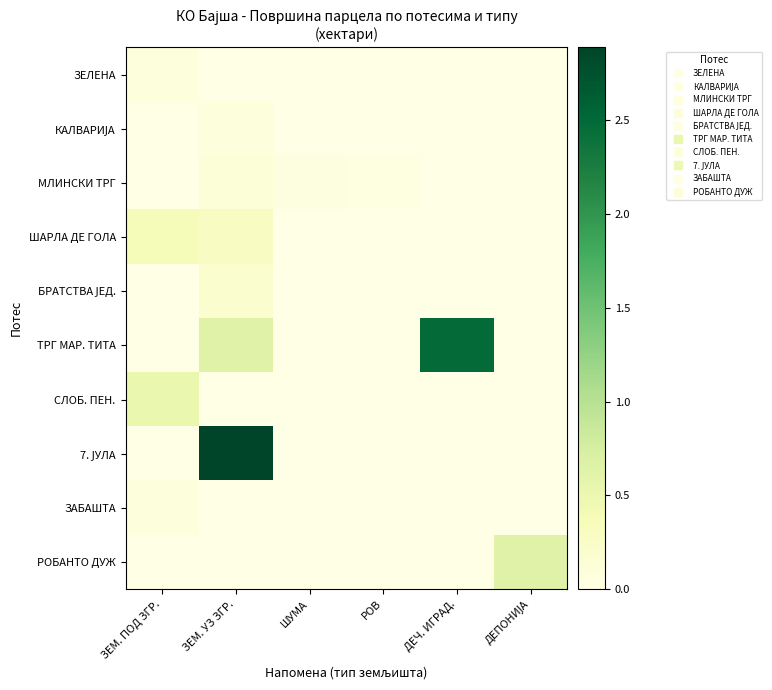

At ДЕПОНИЈА, list the series in order from smallest to largest.

ЗЕЛЕНА, КАЛВАРИЈА, МЛИНСКИ ТРГ, ШАРЛА ДЕ ГОЛА, БРАТСТВА ЈЕД., ТРГ МАР. ТИТА, СЛОБ. ПЕН., 7. ЈУЛА, ЗАБАШТА, РОБАНТО ДУЖ